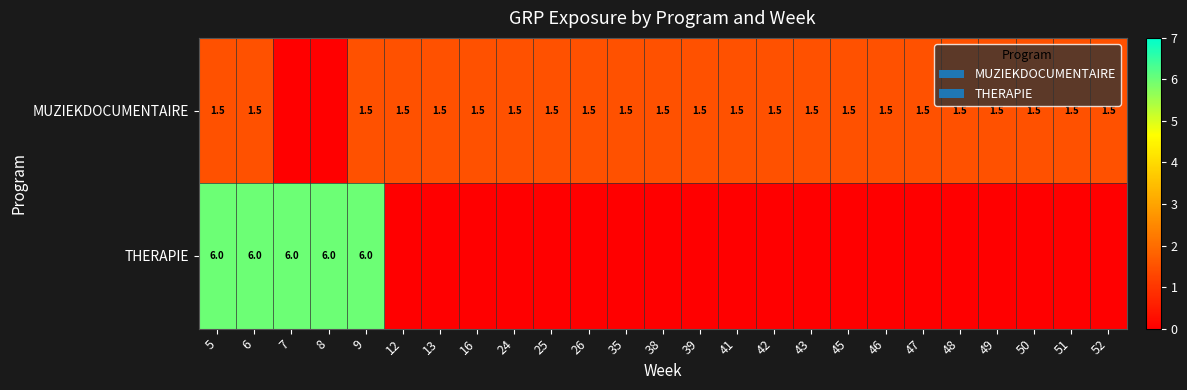

True or false: MUZIEKDOCUMENTAIRE has a value of 1.5 at 41.

True